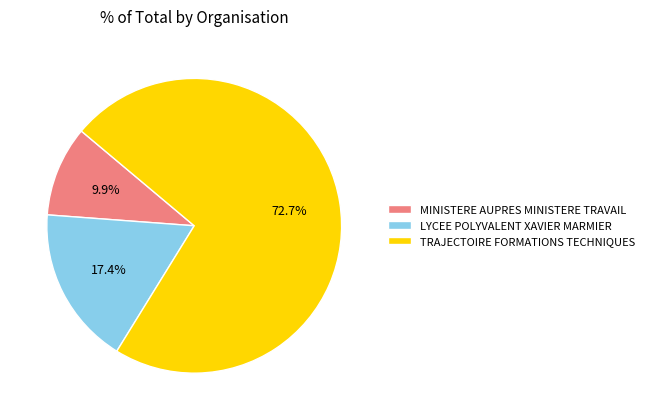

What is the ratio of the value at LYCEE POLYVALENT XAVIER MARMIER to the value at MINISTERE AUPRES MINISTERE TRAVAIL?

1.8